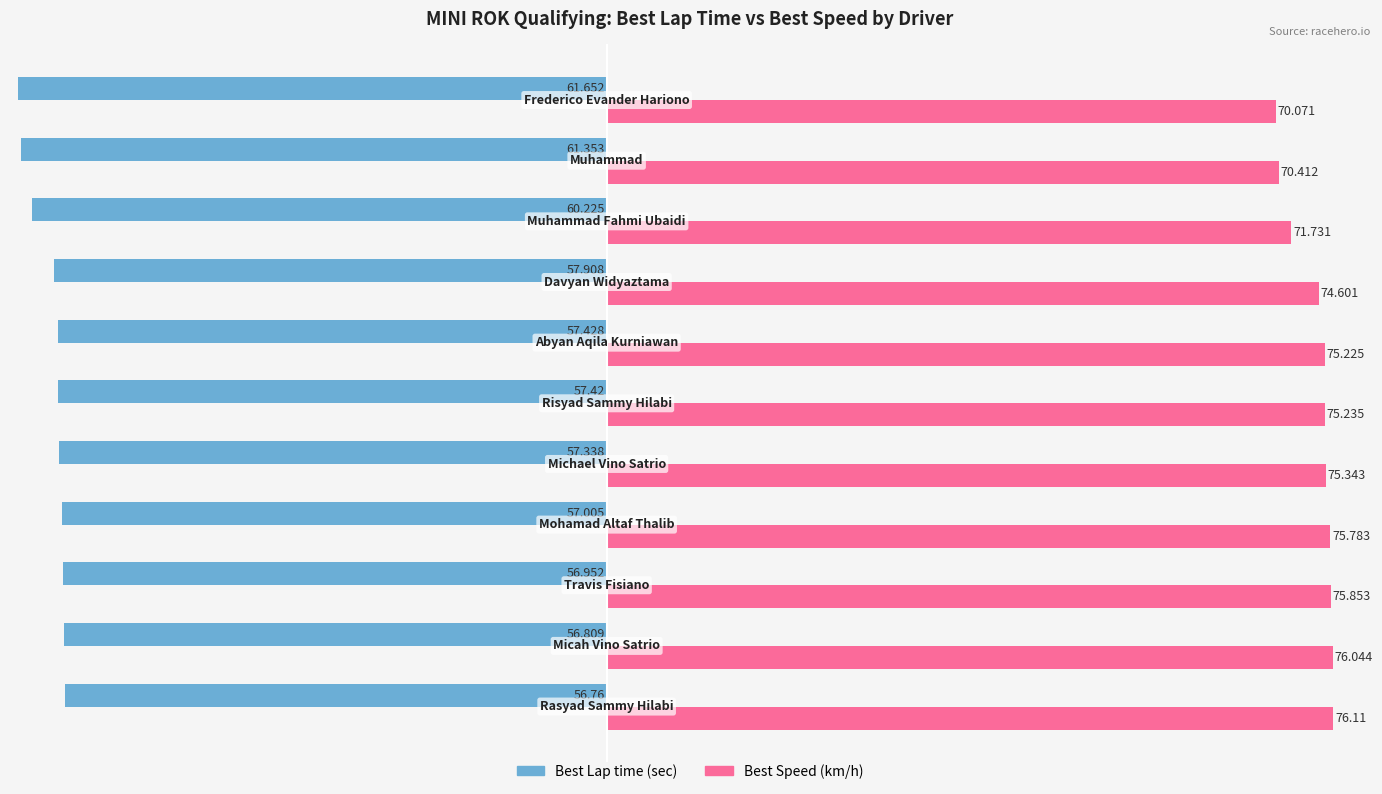

What is the greatest value displayed?

76.1